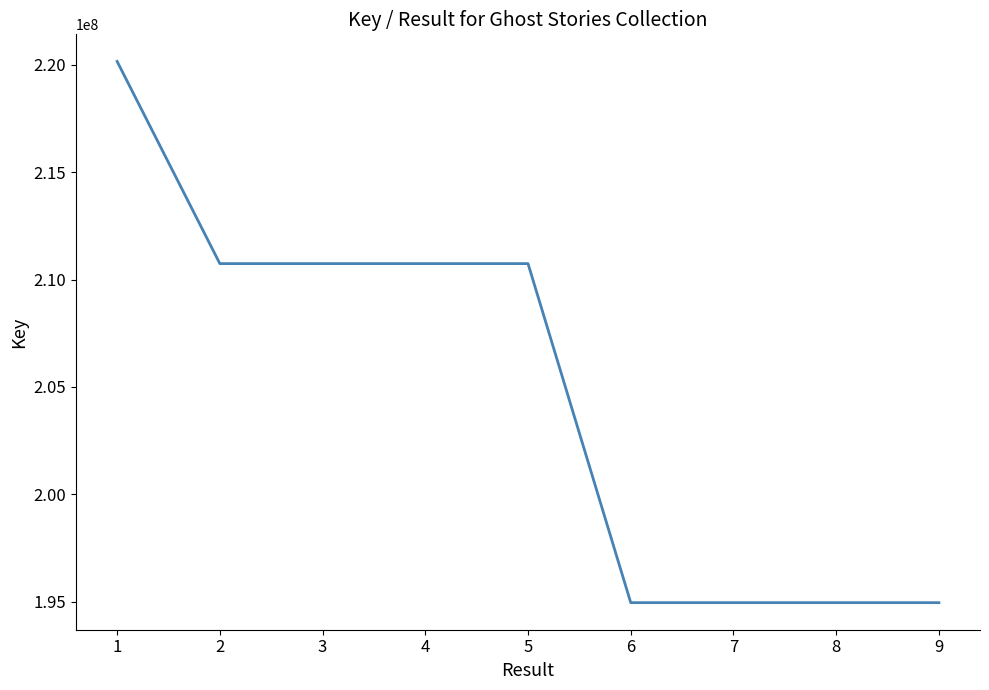

The value at 2 is 210747203. True or false?

True